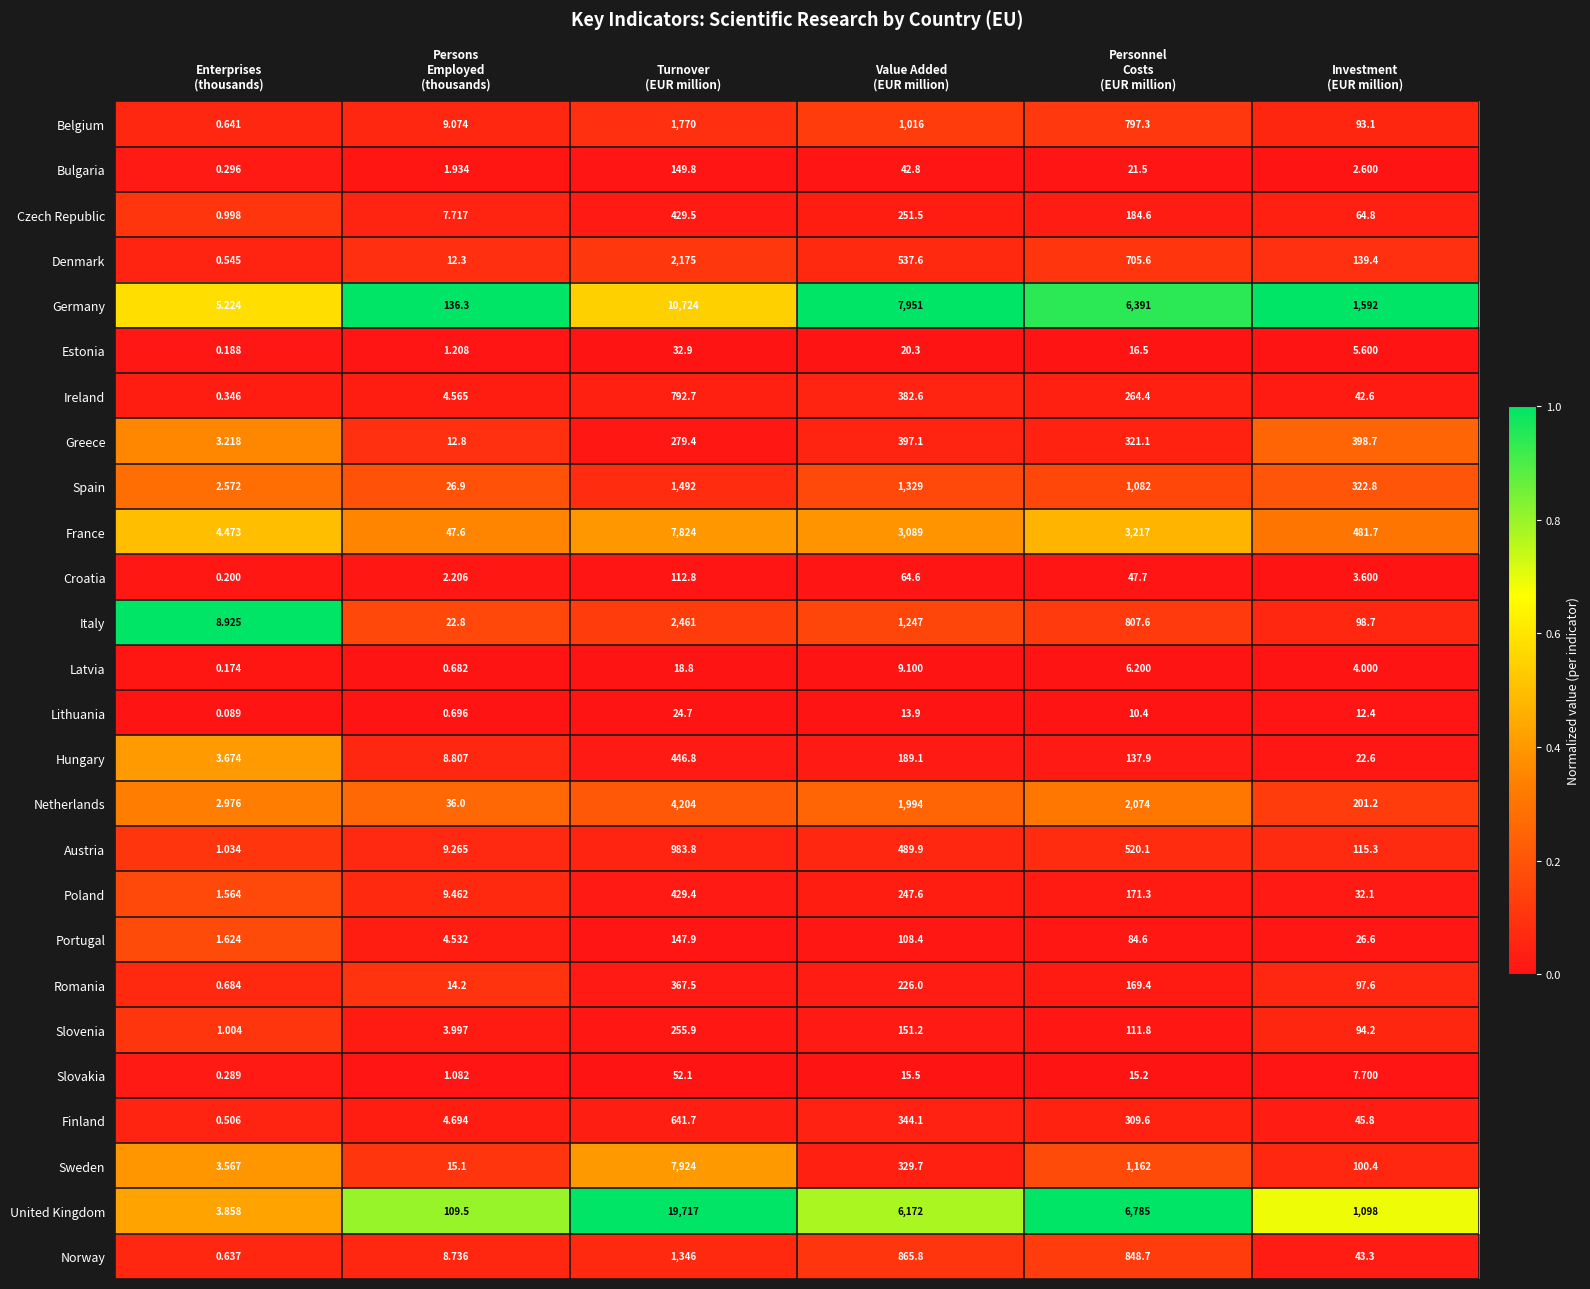

Which series has the largest range (max minus min)?

United Kingdom